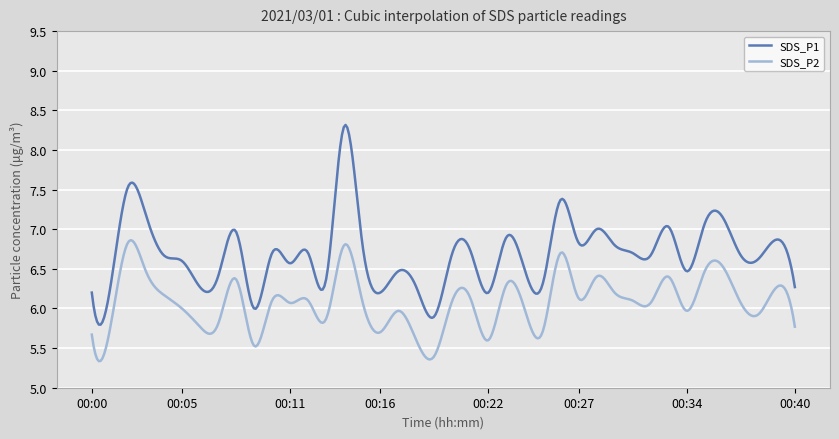

Is this an area chart (filled region under the line)?

No